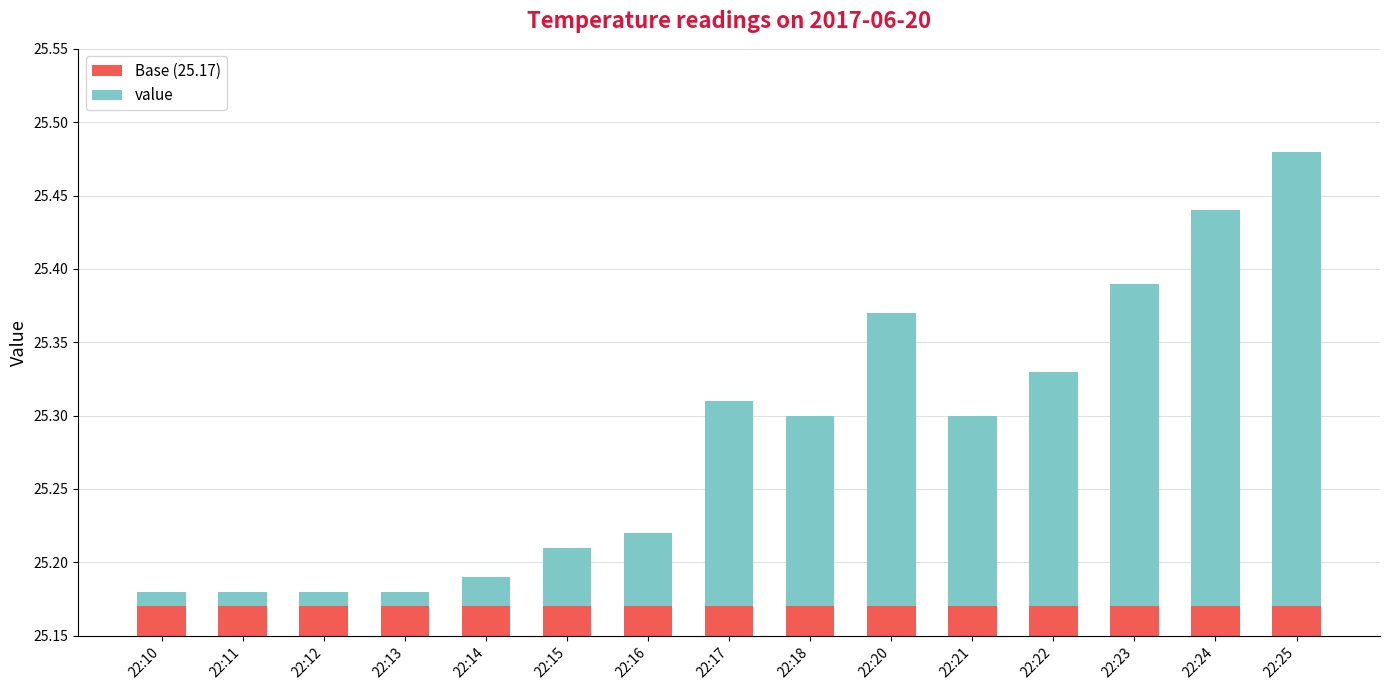

What are all the series names shown in the legend?

Base (25.17), value